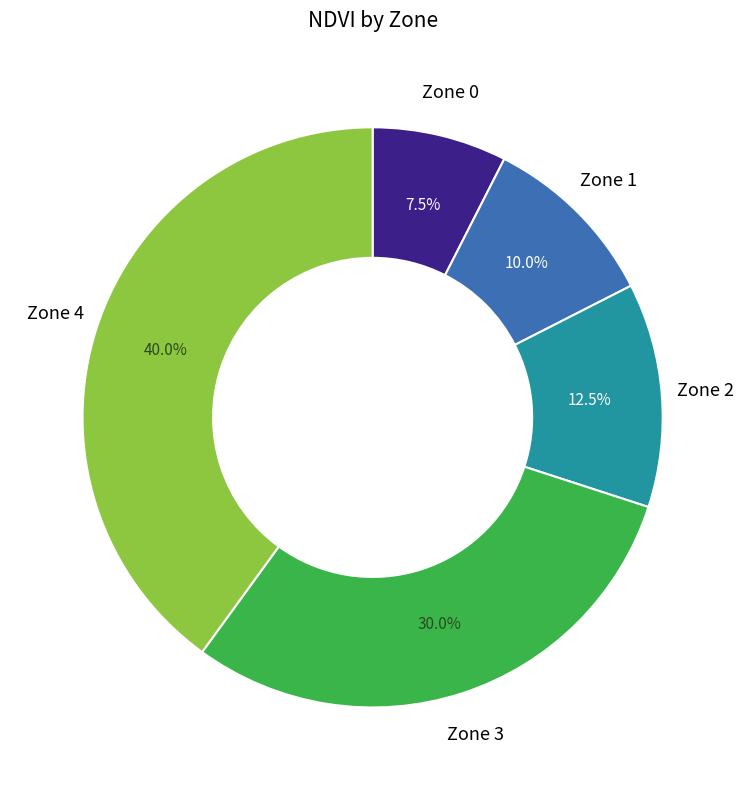

Which has a higher value, Zone 0 or Zone 3?

Zone 3